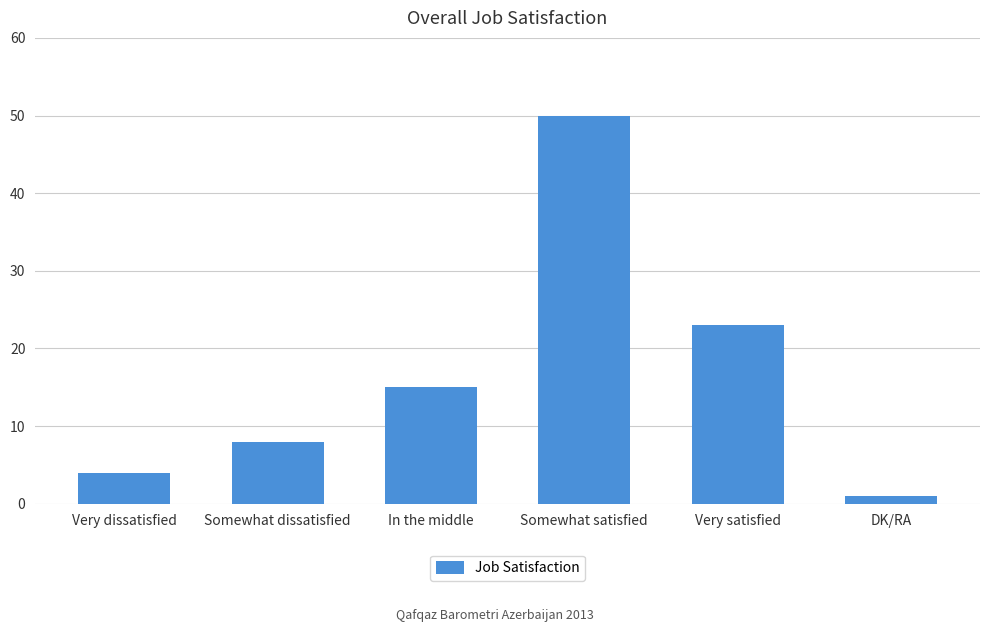

Which category has the lowest value across all series?

DK/RA